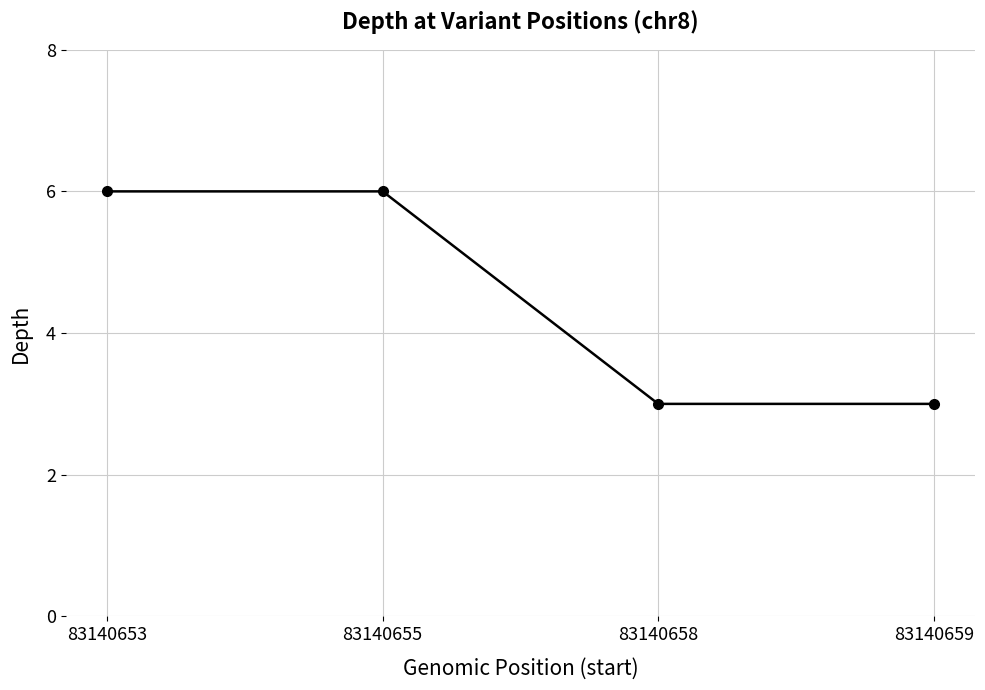

The value at 83140658 is 5. True or false?

False